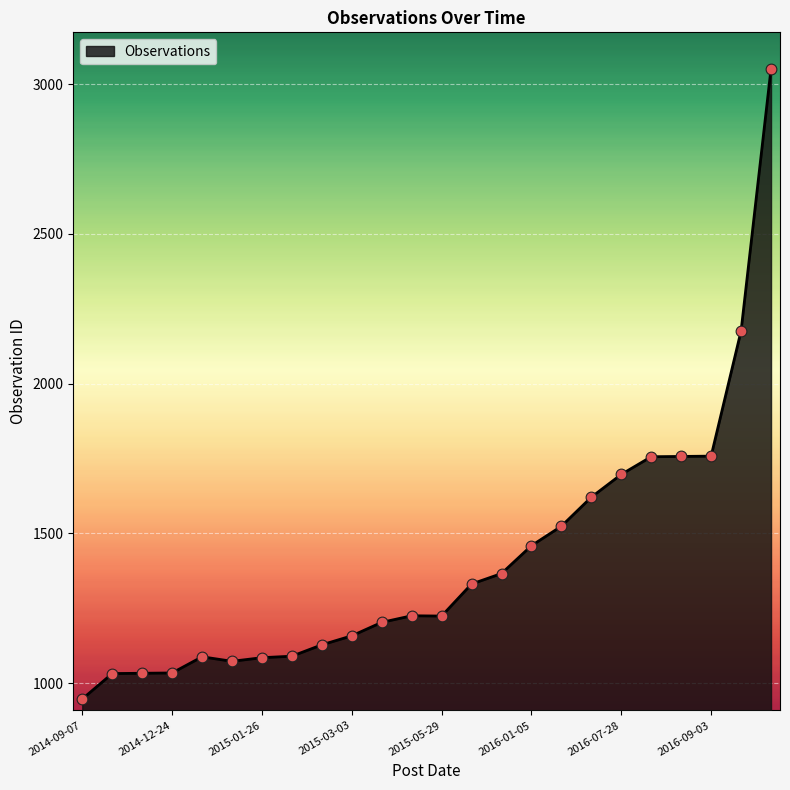

What is the difference between the maximum and minimum values?

2104